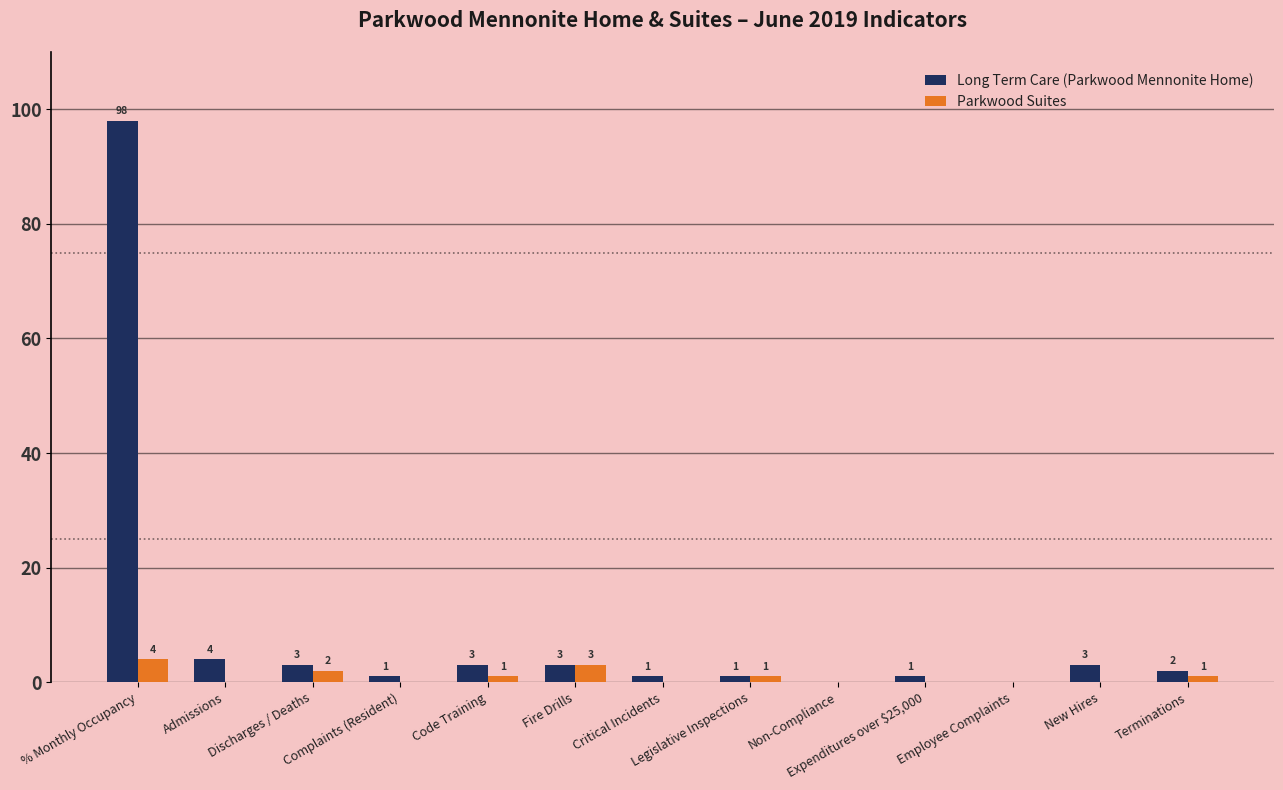

Count the Parkwood Suites values in the range 0 to 1.

10